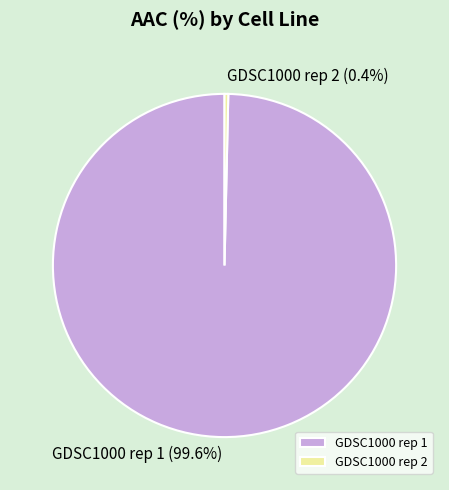

Does any single category account for the majority?

Yes